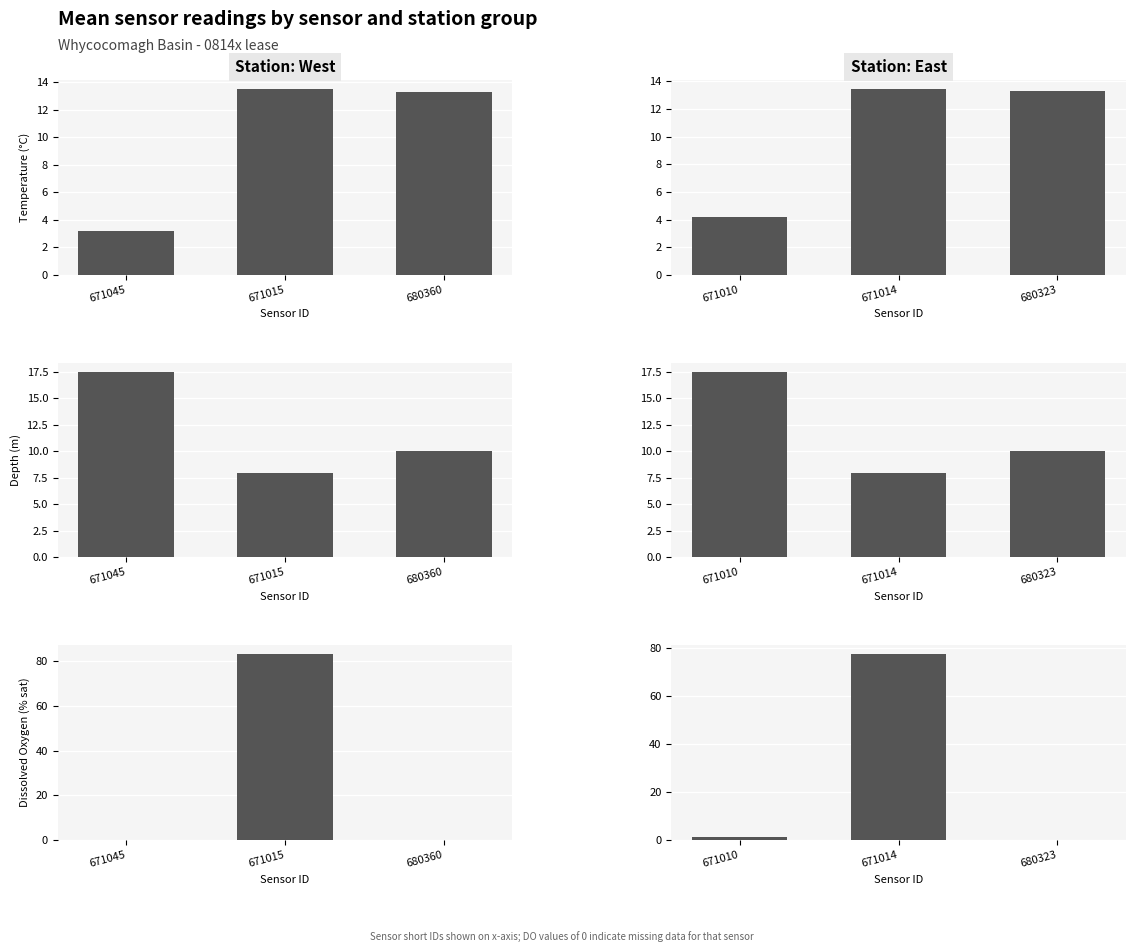

At how many categories does at least one series exceed 14?

2